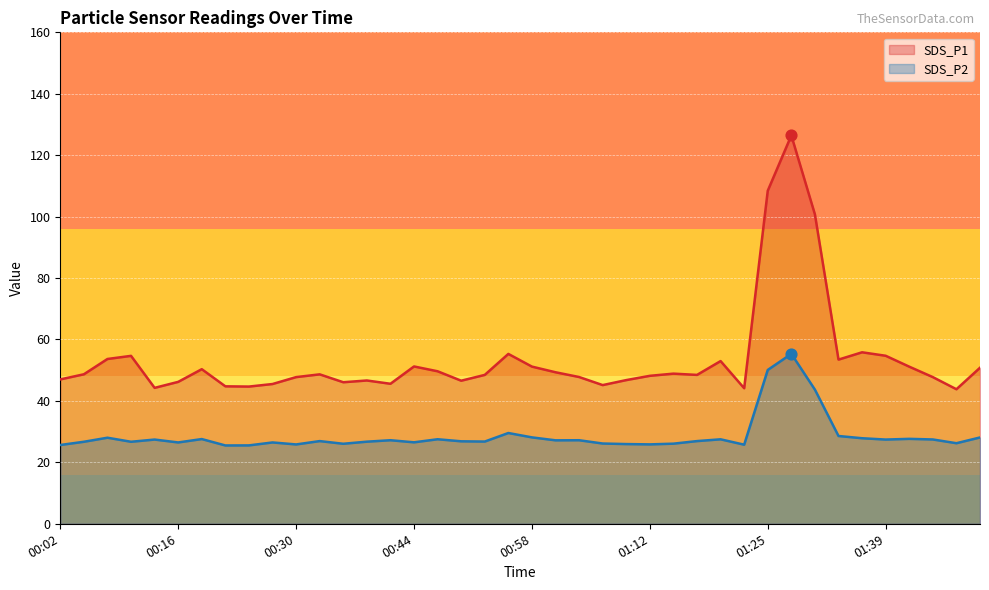

Which series contains the lowest Y value?

SDS_P2